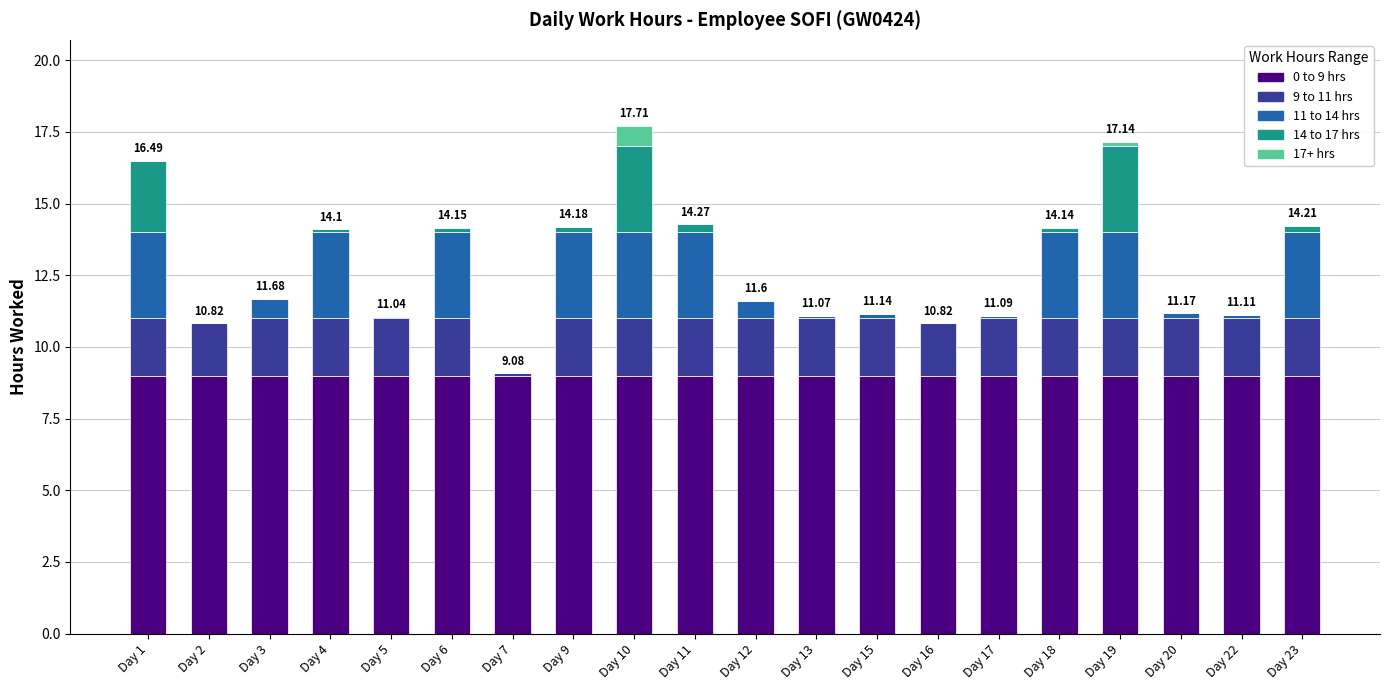

What is the sum of the 0 to 9 hrs values at Day 7 and Day 17?

18.0